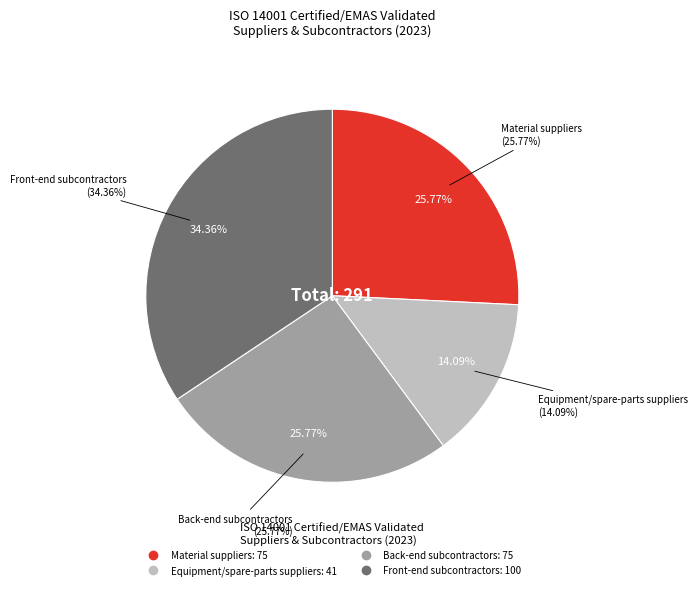

How many segments does this pie chart have?

4